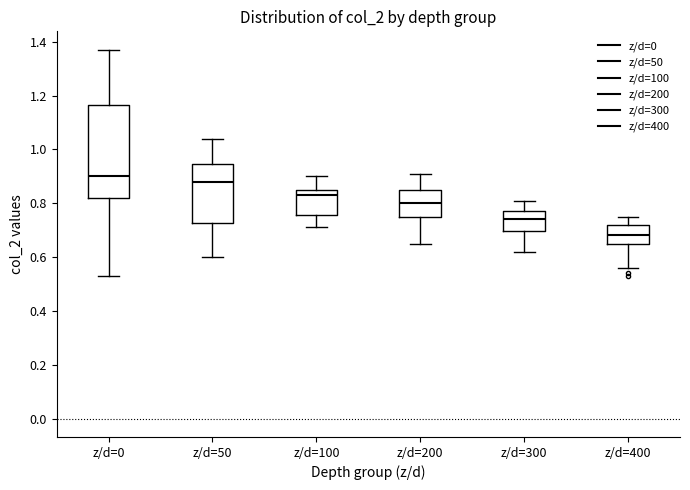

Reading left to right, read every box against the y-axis: the position of its median line, the range the box covers, and the ends of its whiskers. The values are not printed on the chart, so give them approximately, as read against the axis.

z/d=0: median 0.90, box 0.82 to 1.16, whiskers 0.54 to 1.38
z/d=50: median 0.88, box 0.72 to 0.94, whiskers 0.60 to 1.04
z/d=100: median 0.84, box 0.76 to 0.86, whiskers 0.72 to 0.90
z/d=200: median 0.80, box 0.76 to 0.86, whiskers 0.66 to 0.92
z/d=300: median 0.74, box 0.70 to 0.78, whiskers 0.62 to 0.82
z/d=400: median 0.68, box 0.66 to 0.72, whiskers 0.56 to 0.76